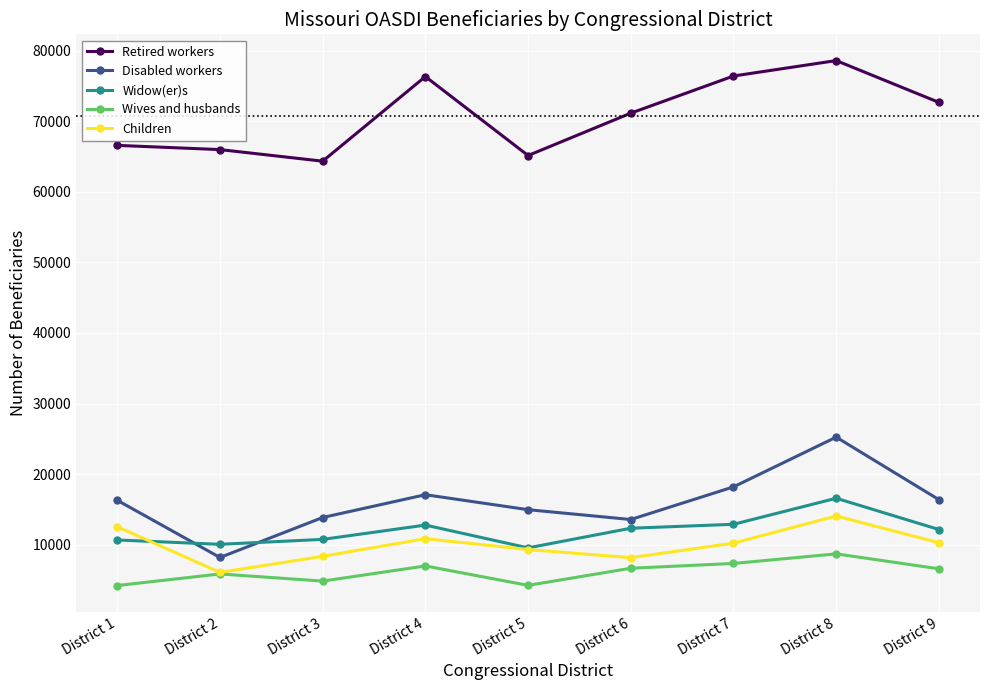

What is the value of the Disabled workers point at the 3rd from the left?

13850